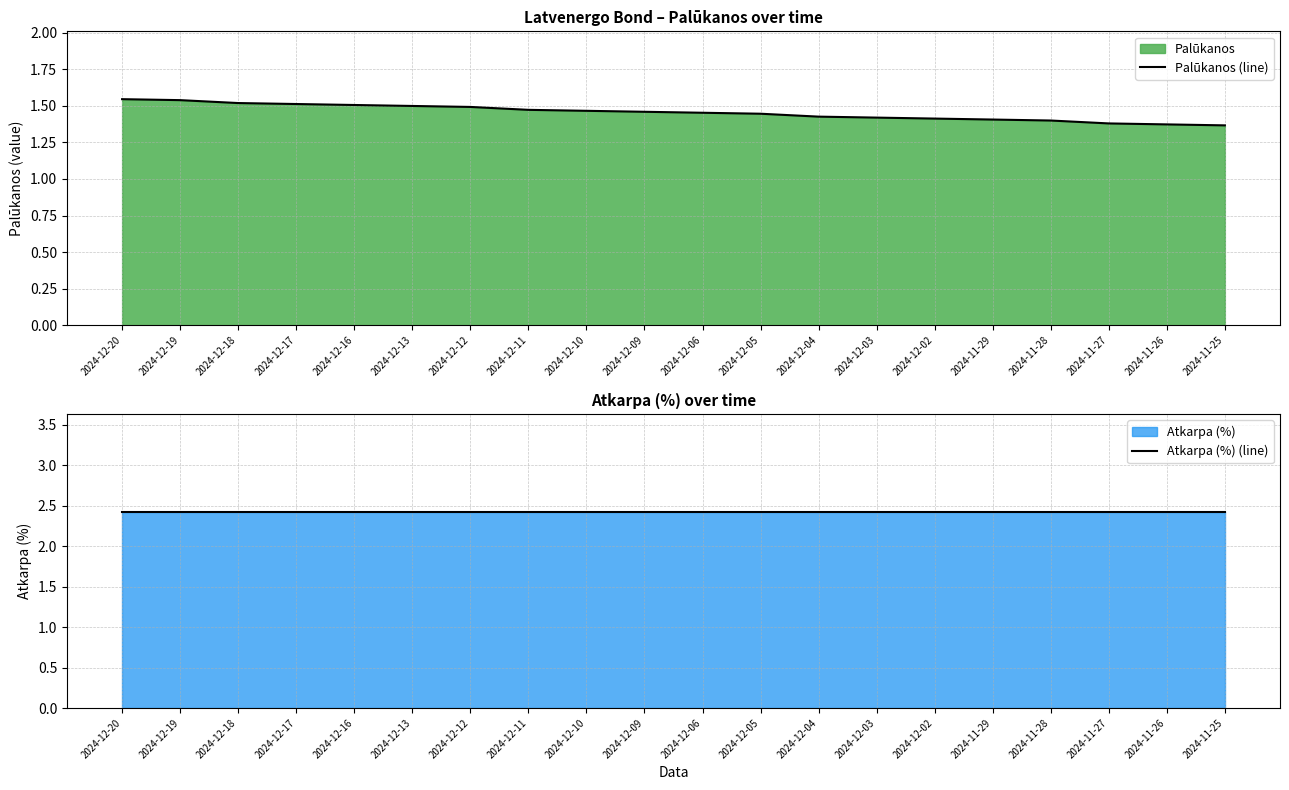

What is the label of the 15th point from the left?

2024-12-02